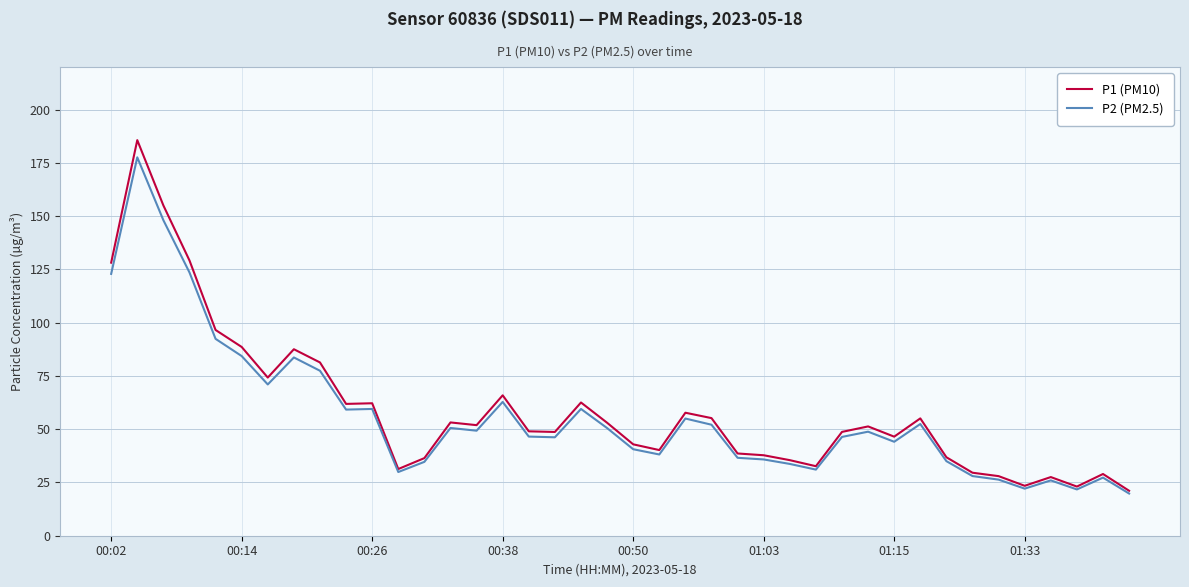

In P2 (PM2.5), how many points are lower than both neighbors (excluding endpoints)?

10